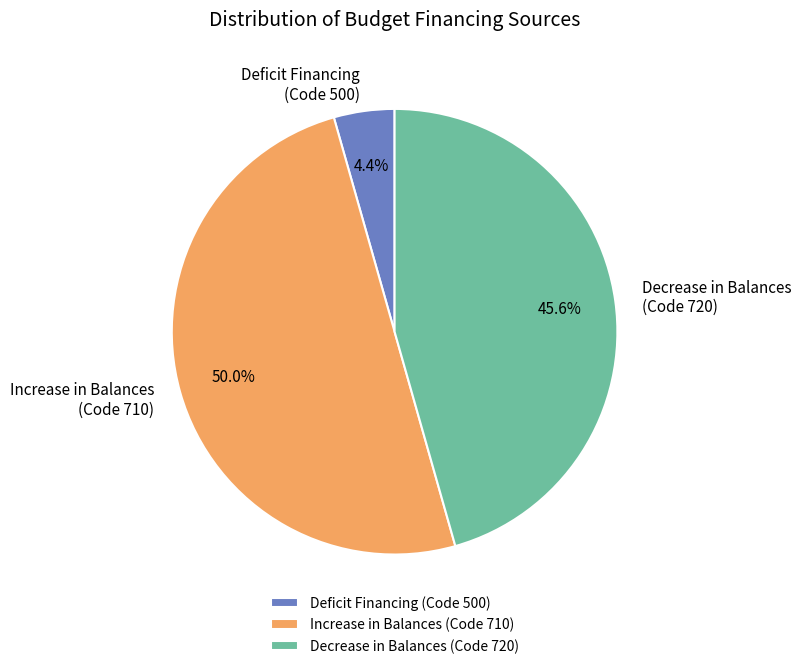

What is the largest slice in the pie chart?

Increase in Balances (Code 710)